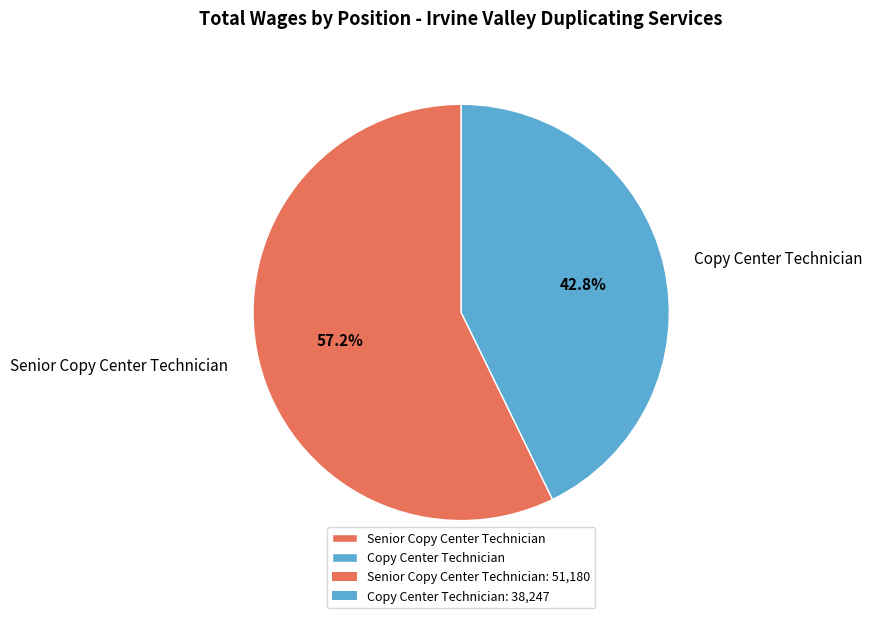

How many slices are in this pie chart?

2